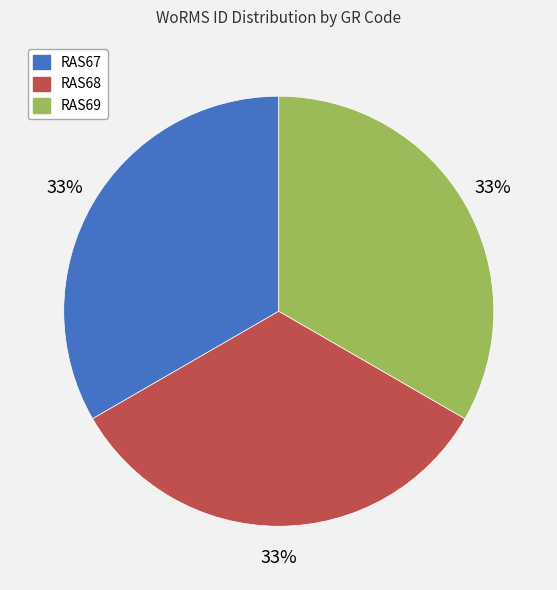

To the nearest percent, what percentage of the pie is RAS67?

33%